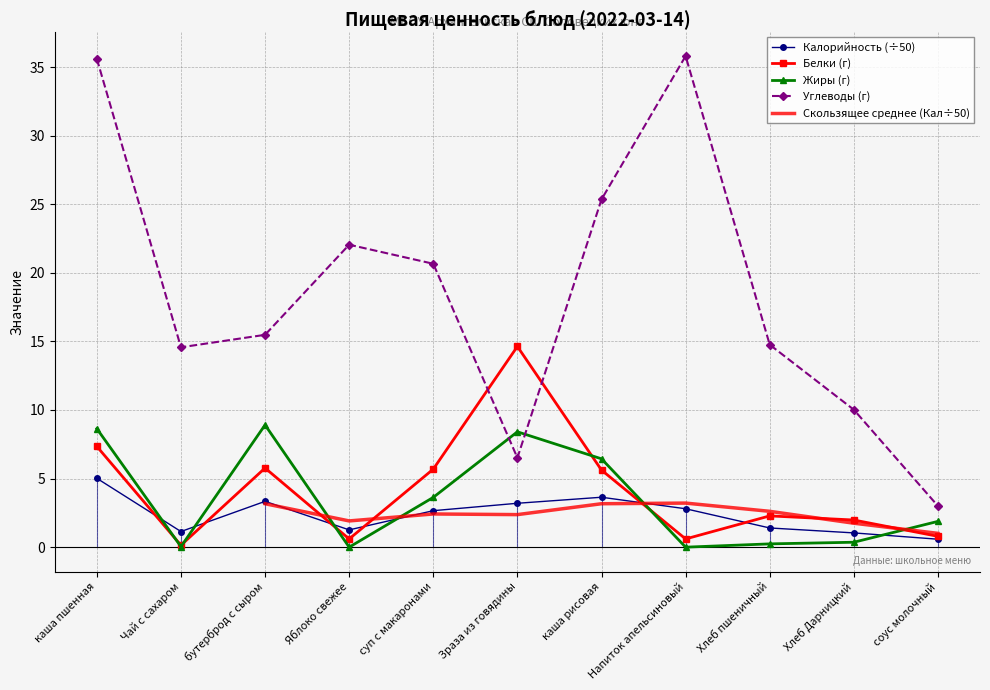

What is the label of the 6th point from the left?

Зраза из говядины